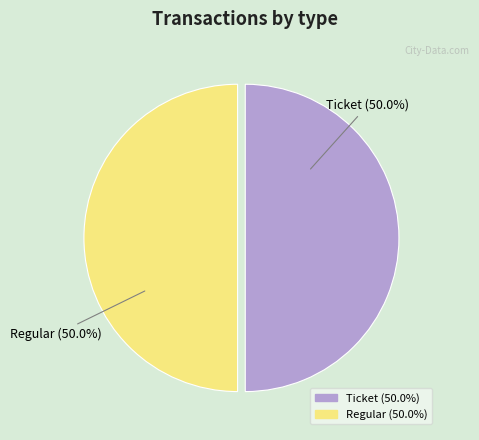

What percentage do Ticket and Regular together represent?

100.0%